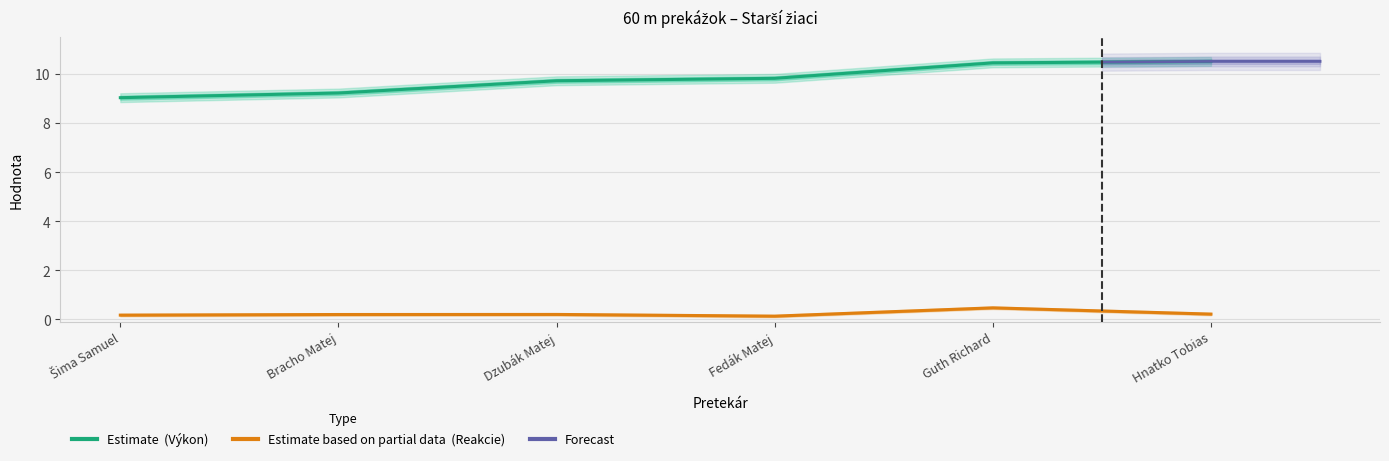

Reading left to right, extract all data points from this chart.

Výkon: 9.0	9.2	9.7	9.8	10.5	10.5
Reakcie: 0.2	0.2	0.2	0.1	0.5	0.2